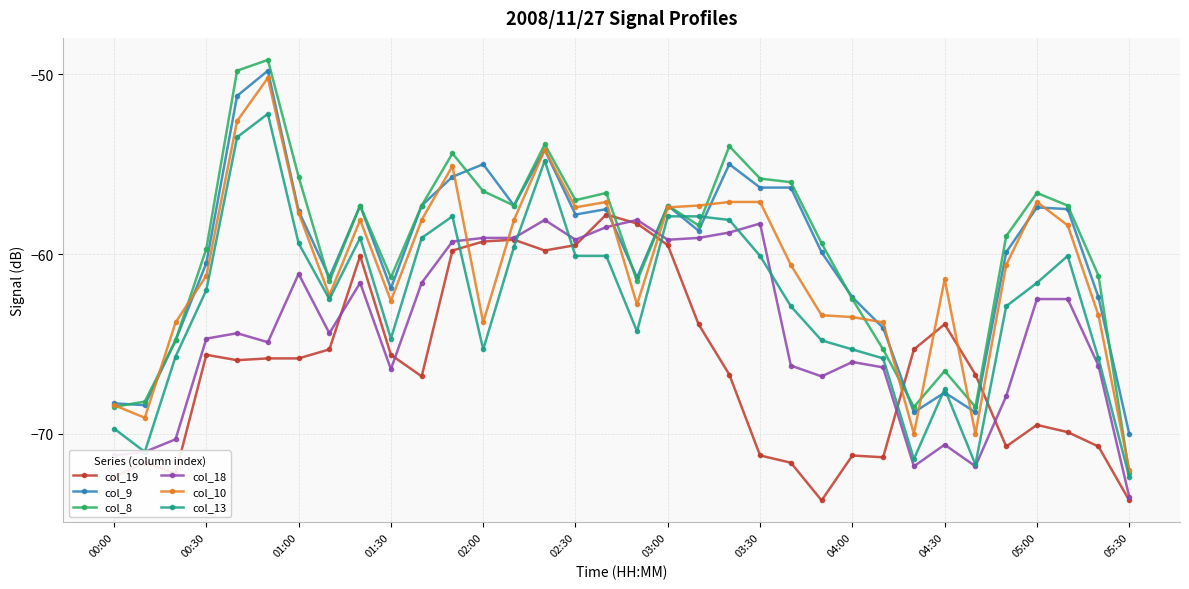

After their last crossing, which series has the higher values: col_9 or col_18?

col_9